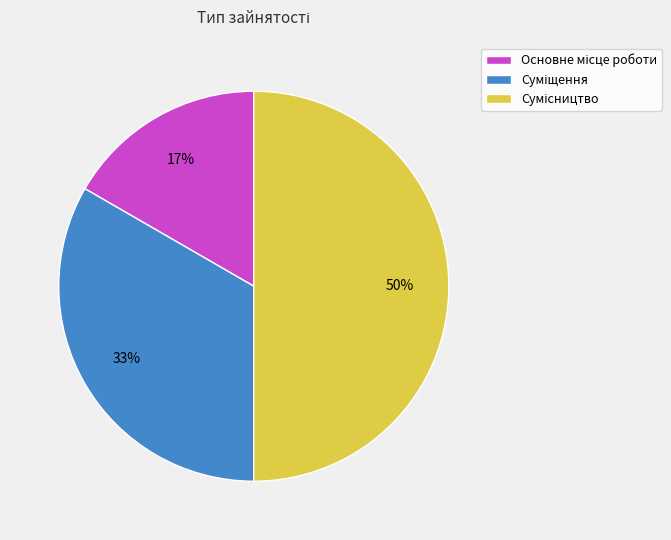

To the nearest percent, what is the average slice percentage?

33%